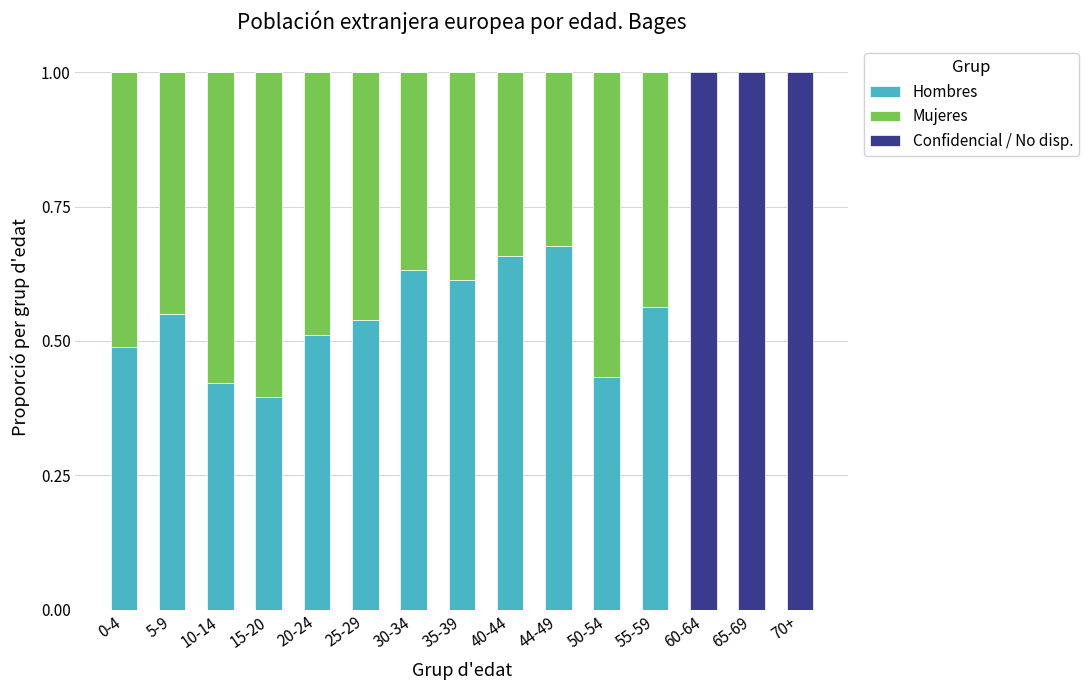

What is the total value across all series at 15-20?

1.0